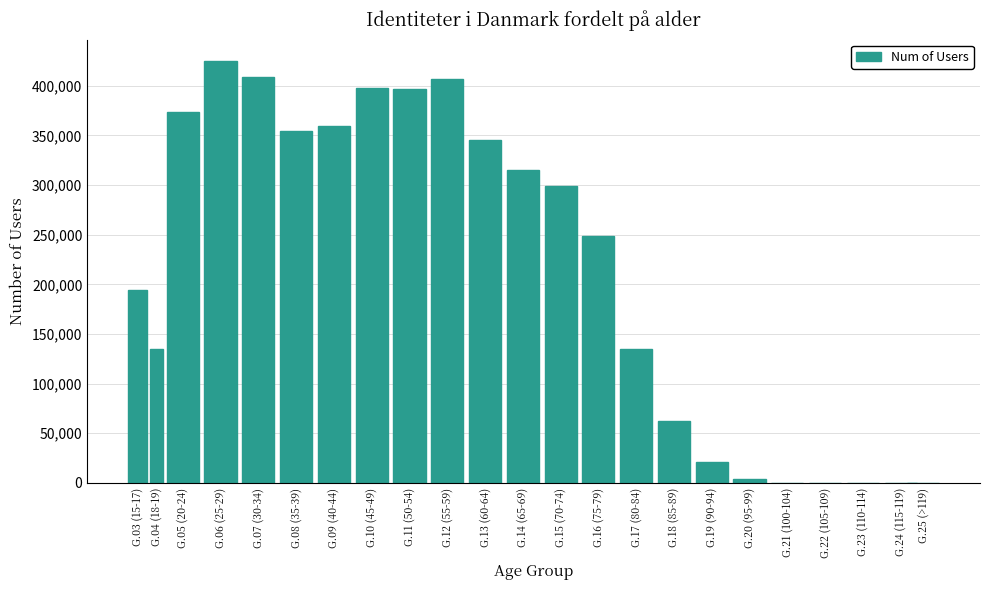

The value at G.08 (35-39) is 86962. True or false?

False